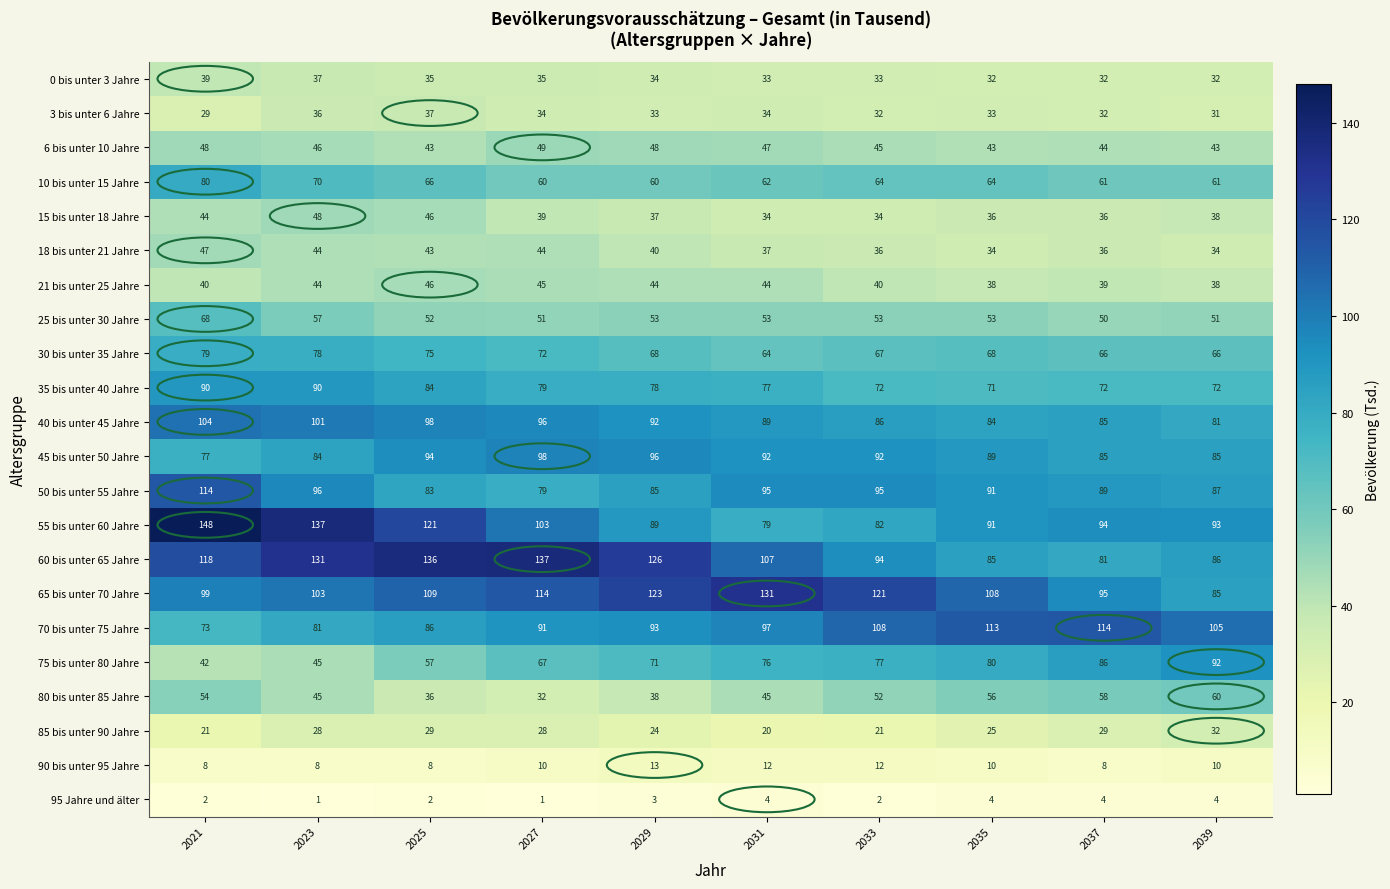

At which label does 30 bis unter 35 Jahre first exceed 68?

2021